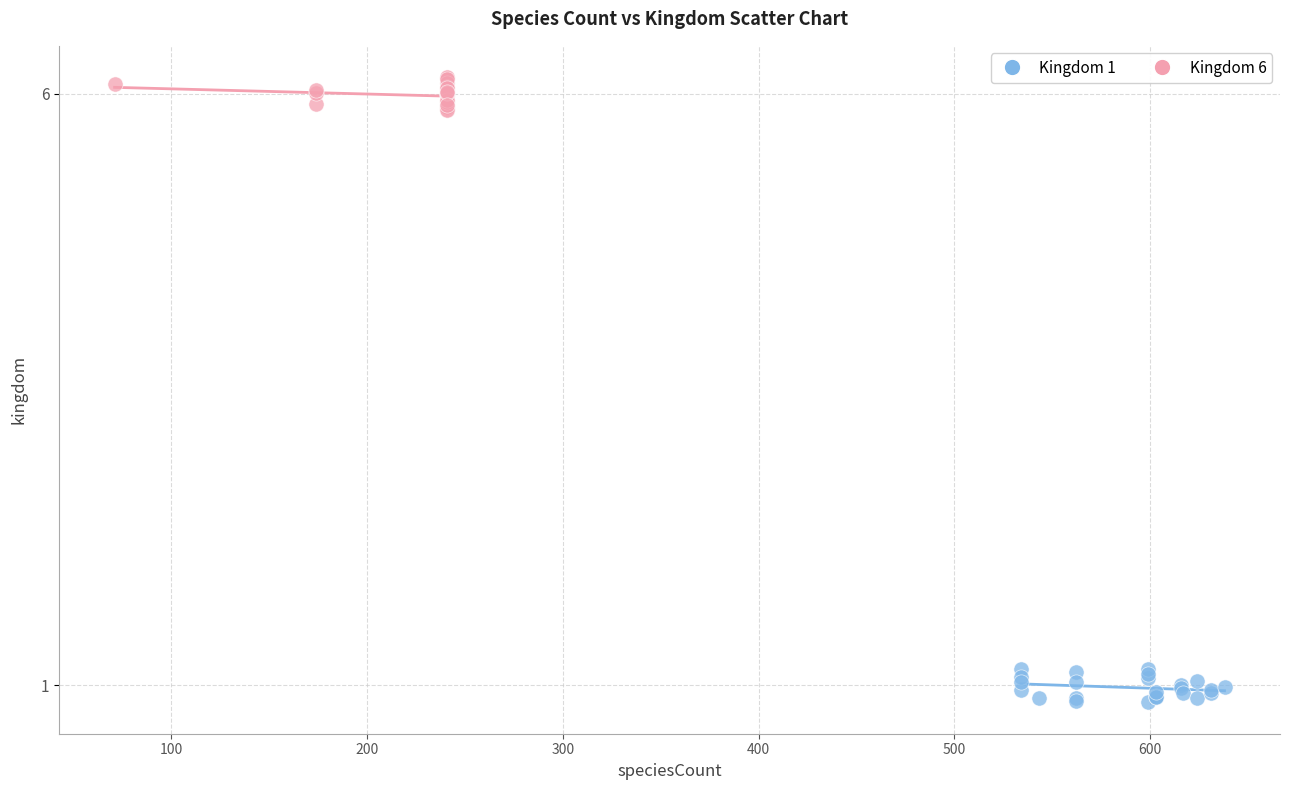

What are all the series names shown in the legend?

Kingdom 1, Kingdom 6